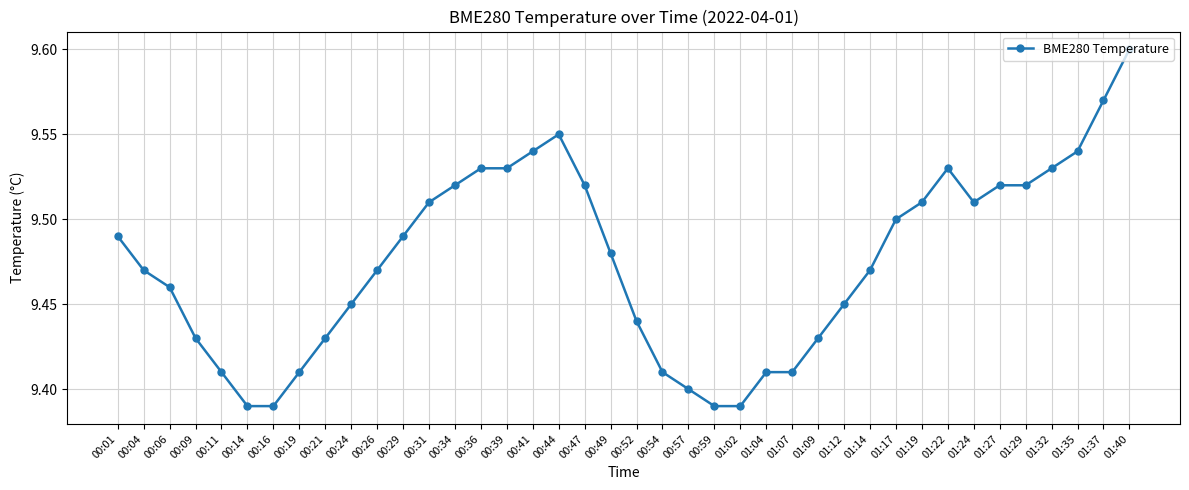

At which category does the chart reach its peak across all series?

01:40